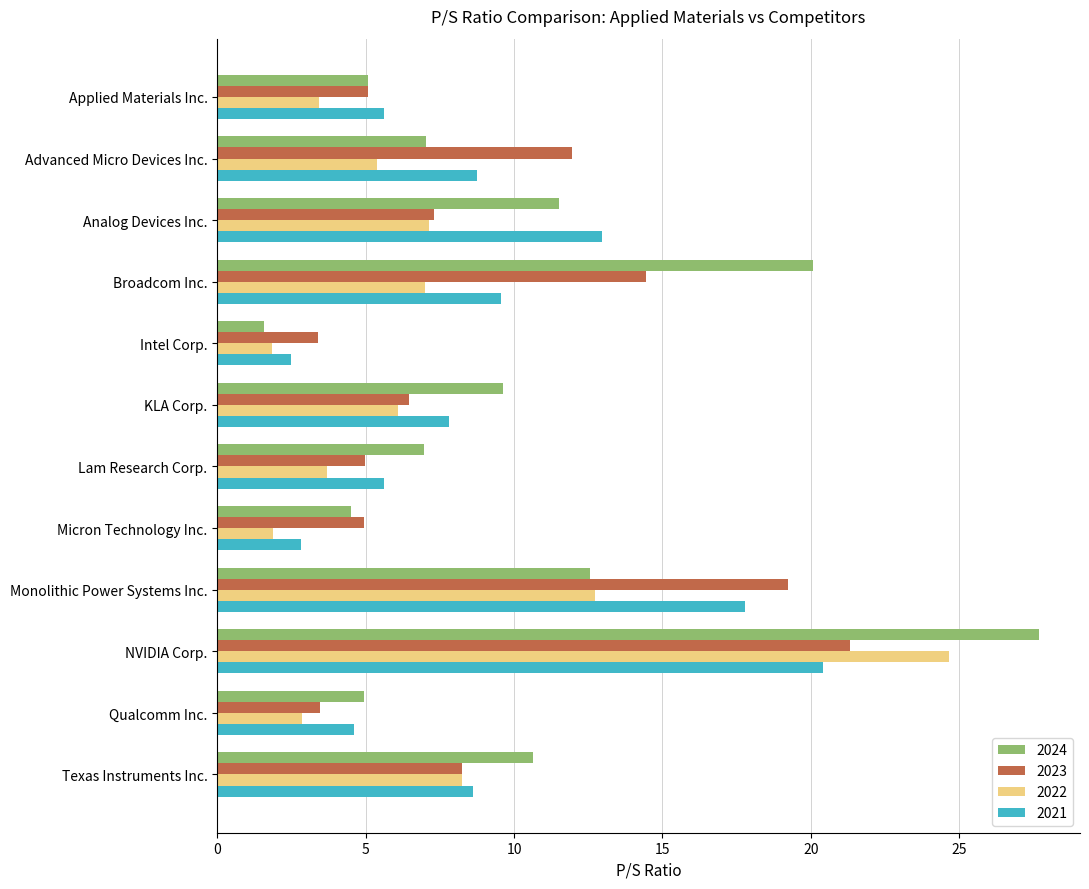

What value does the 2021 series have at Advanced Micro Devices Inc.?

8.8